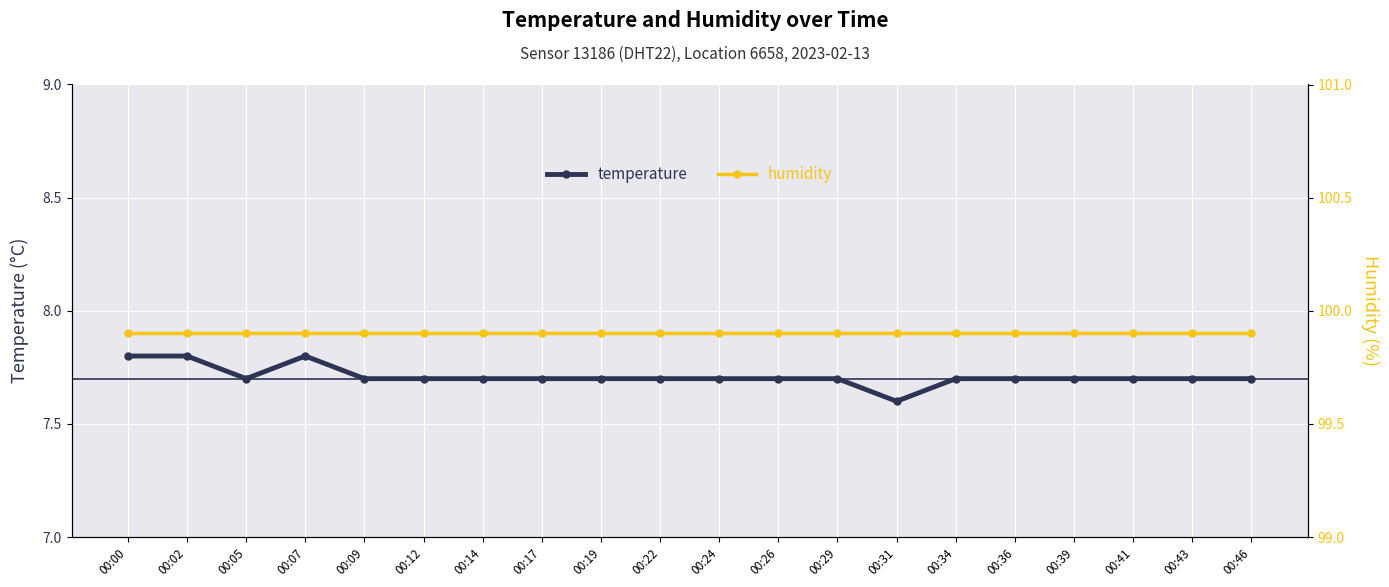

At how many categories does at least one series exceed 86?

20